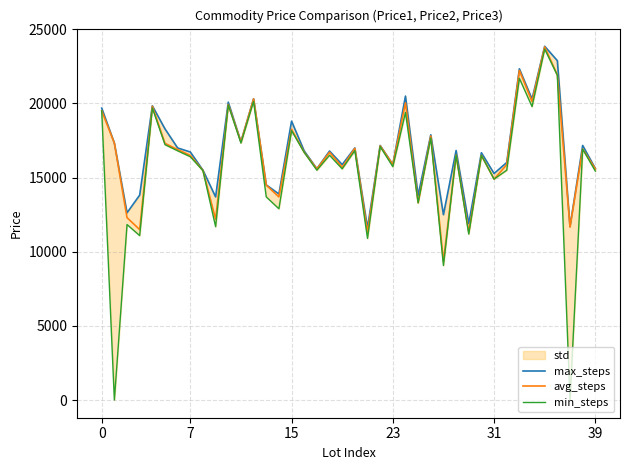

True or false: max_steps has a value of 23826 at 23.

False